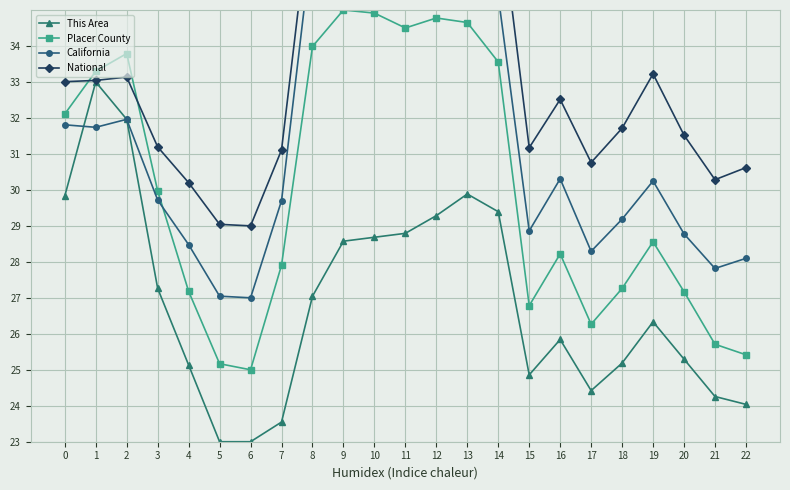

What is the difference between the second highest and second lowest values in the This Area series?

9.0